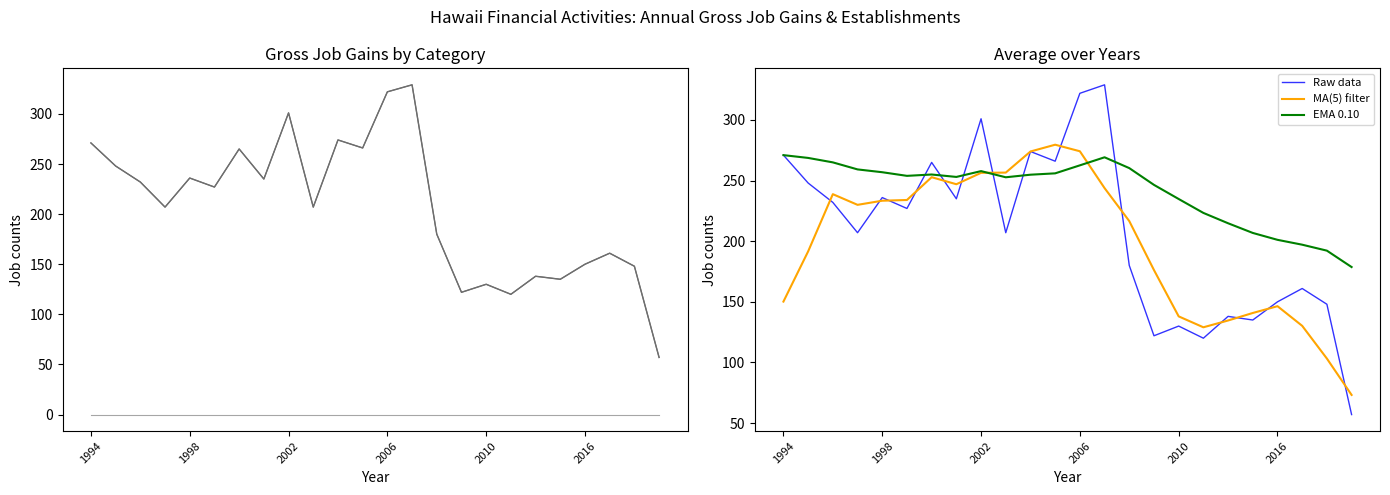

Does the chart have visible grid lines?

No